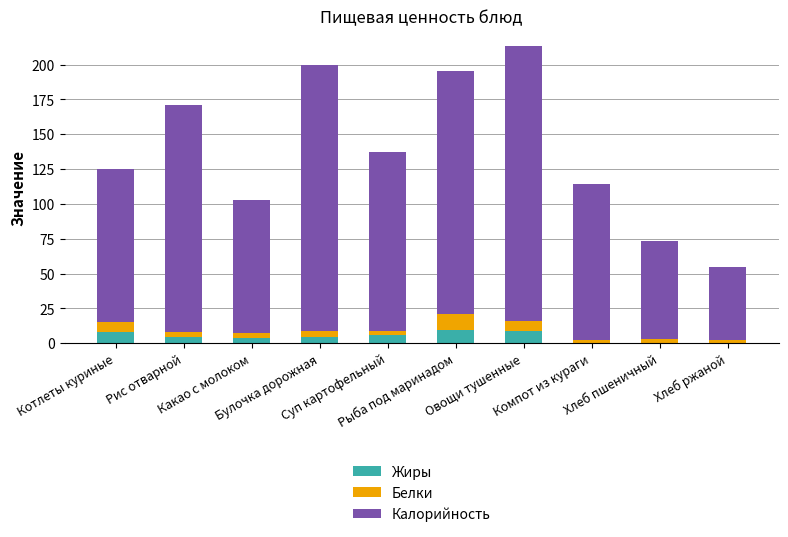

What is the maximum value for Жиры?

9.4